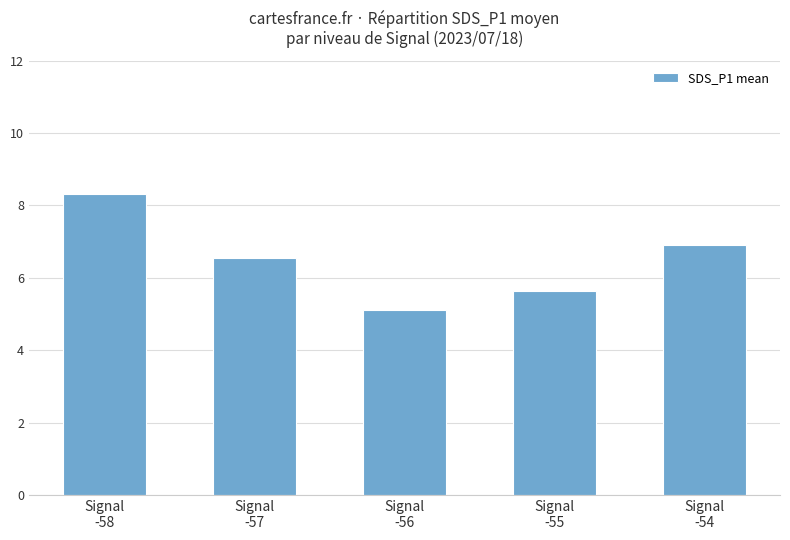

What is the smallest value displayed?

5.1